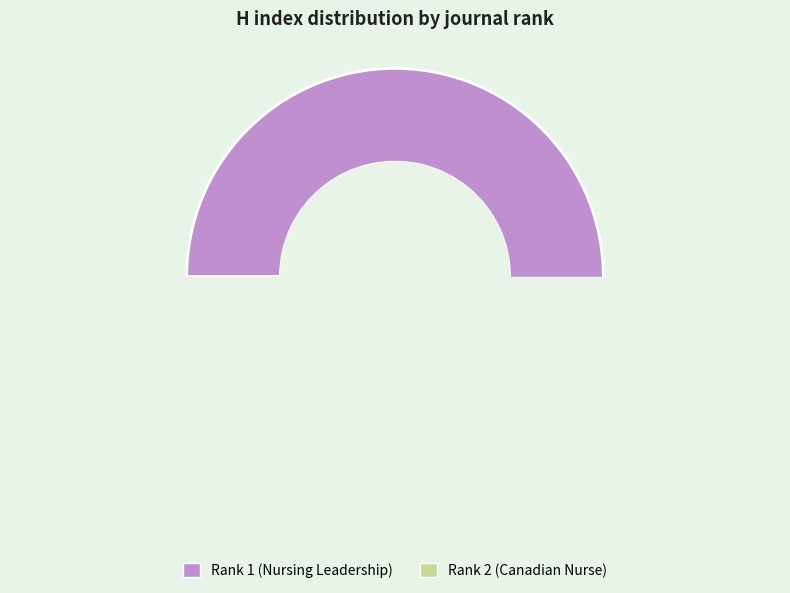

Is it true that Rank 2 is 56% of the pie?

False